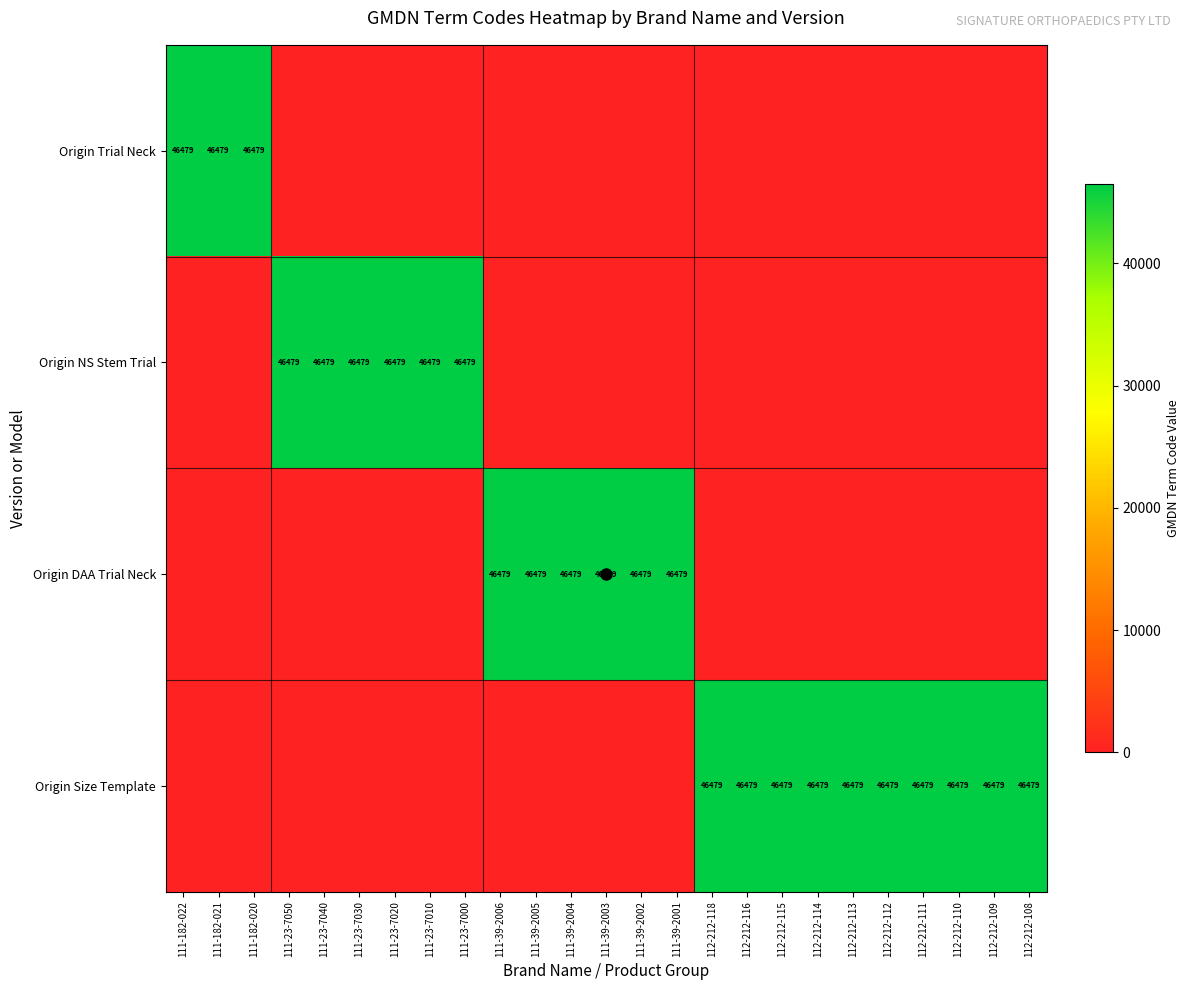

What is the difference between the second highest and second lowest values in the Origin DAA Trial Neck series?

46479